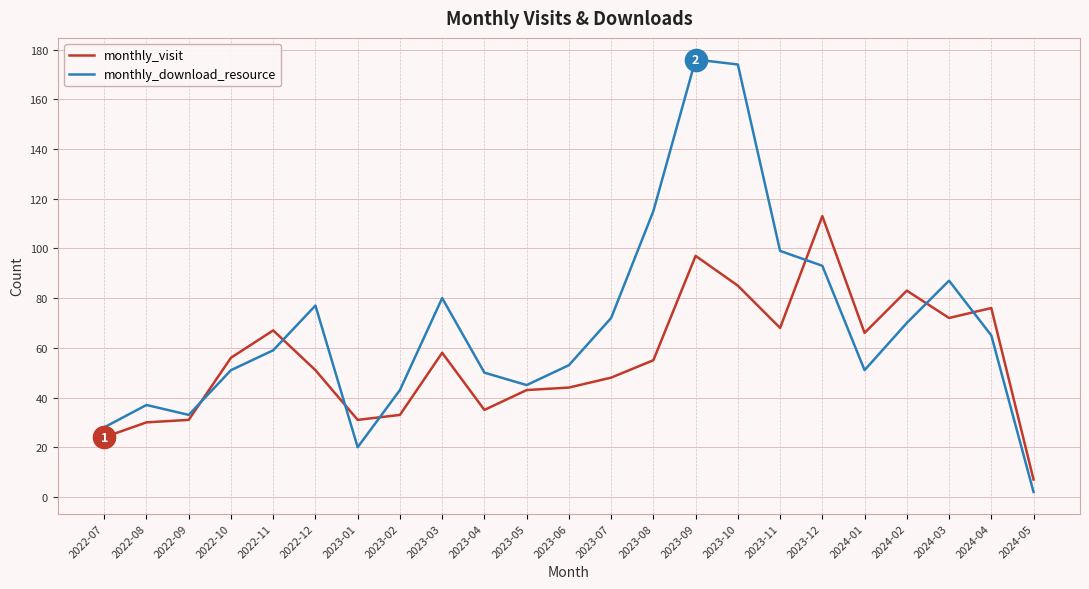

The monthly_visit series shows 44 at 2023-06. True or false?

True